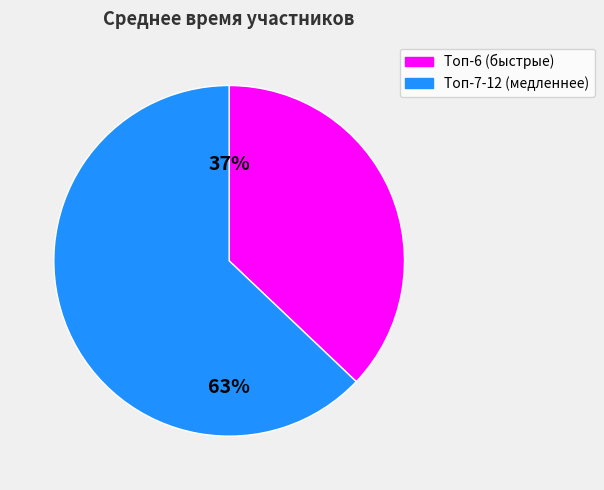

To the nearest percent, what is the average slice percentage?

50%